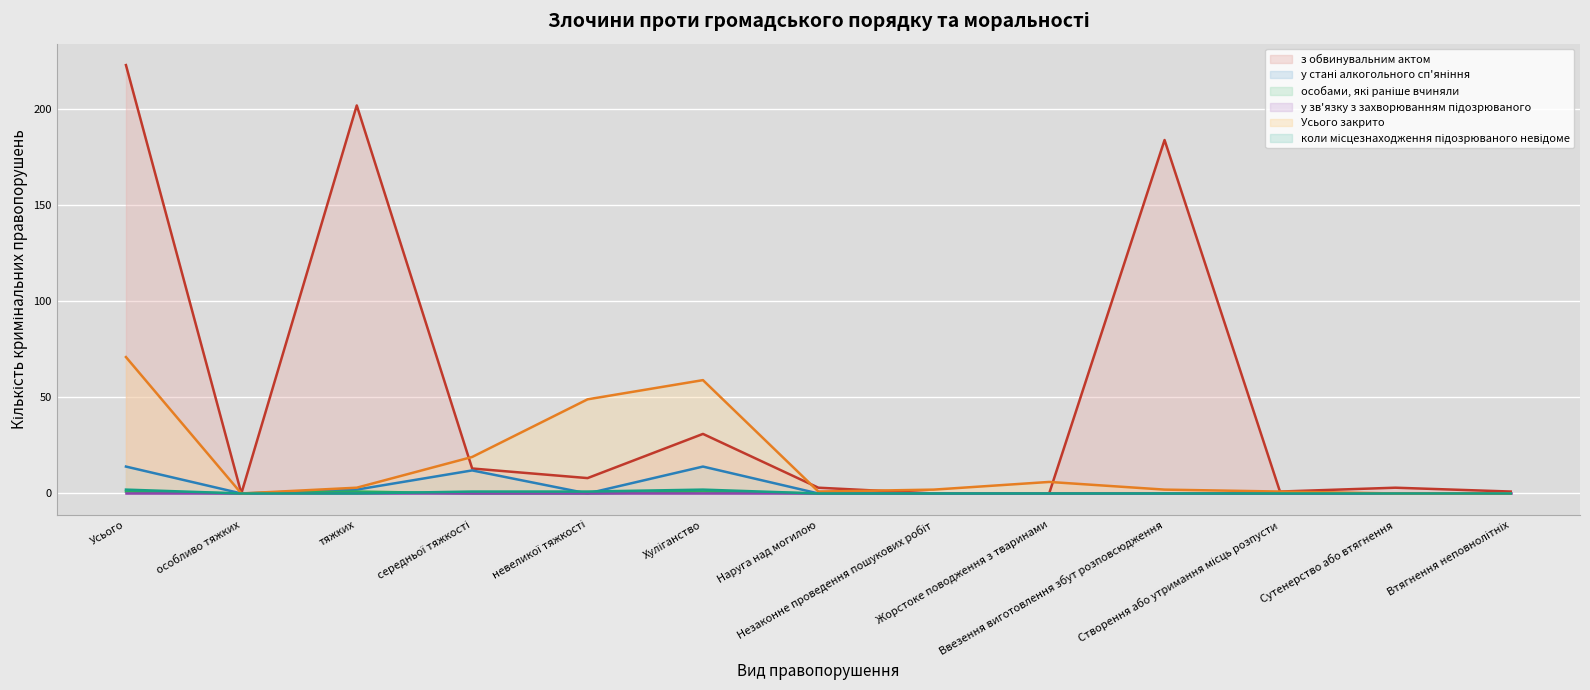

Which category has the lowest value in the коли місцезнаходження підозрюваного невідоме series?

особливо тяжких